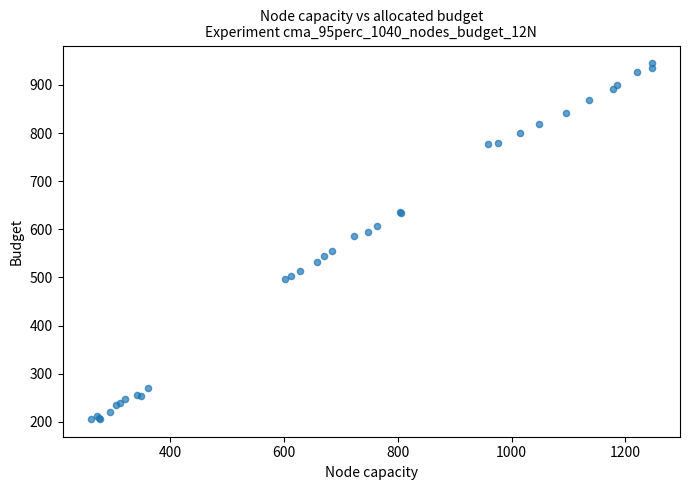

What Y value in the scatter plot is closest to 575?

585.5